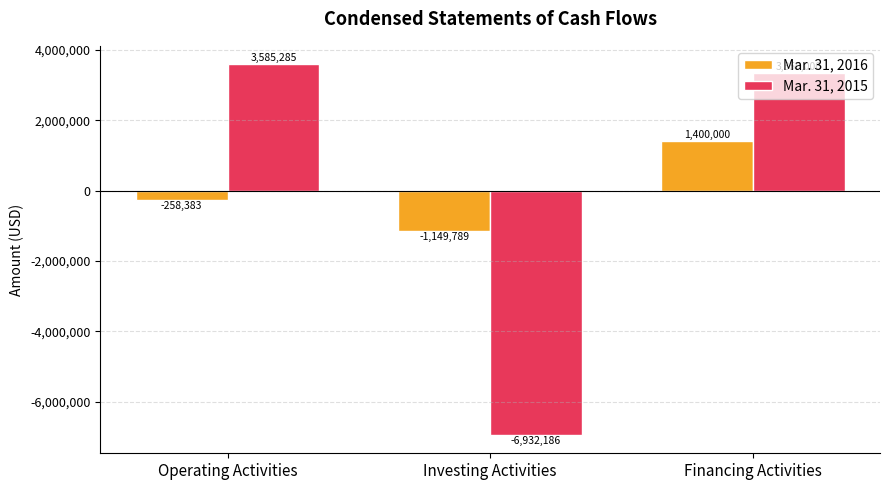

How many data points in Mar. 31, 2015 are less than 3350000?

1